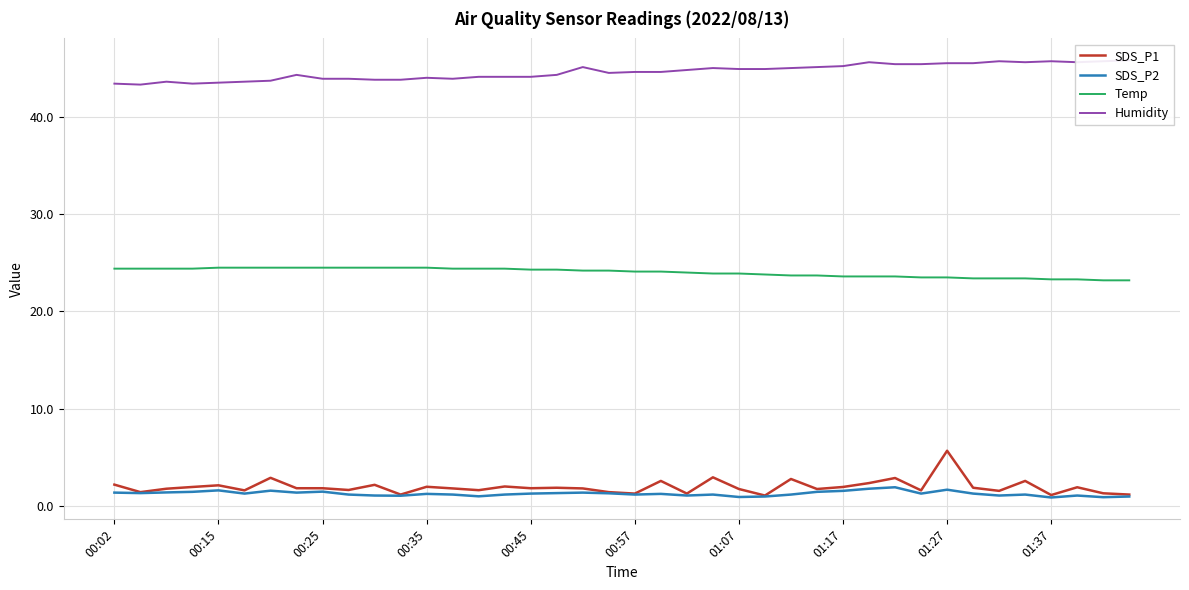

True or false: Humidity and SDS_P2 intersect in this chart.

False